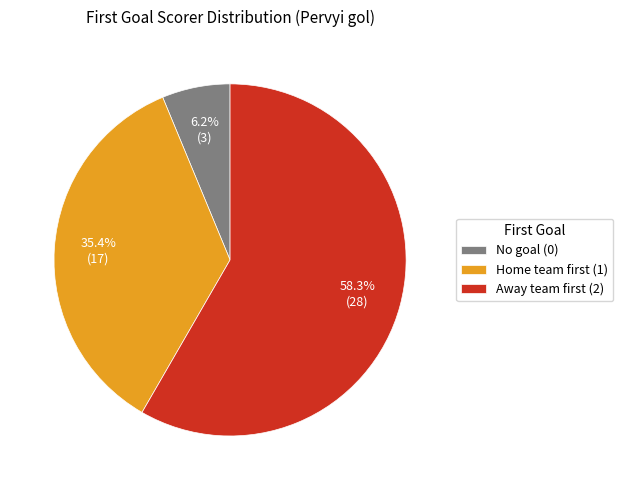

Which category has the biggest portion of the pie?

Away team first (2)